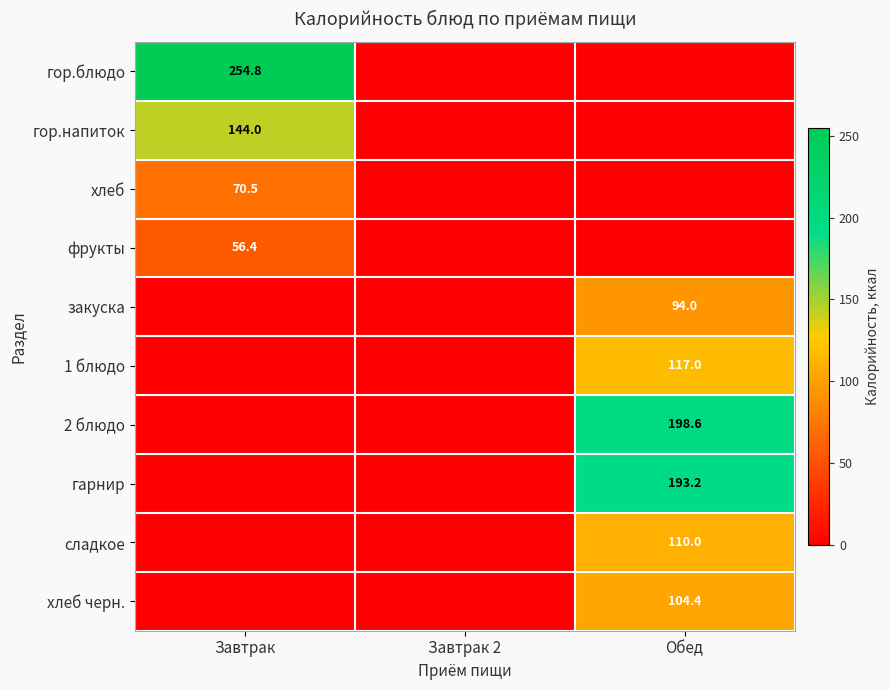

What is the average value of the закуска series?

31.3